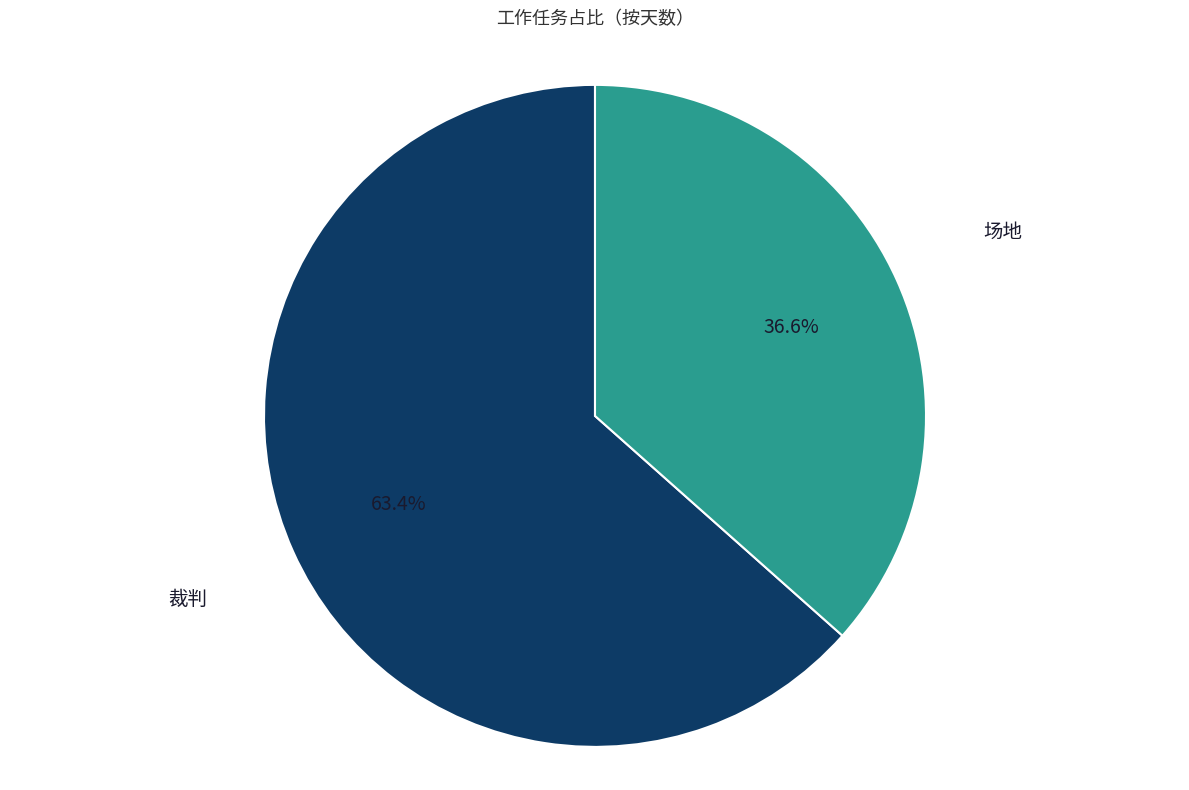

To the nearest percent, what is the average slice percentage?

50%